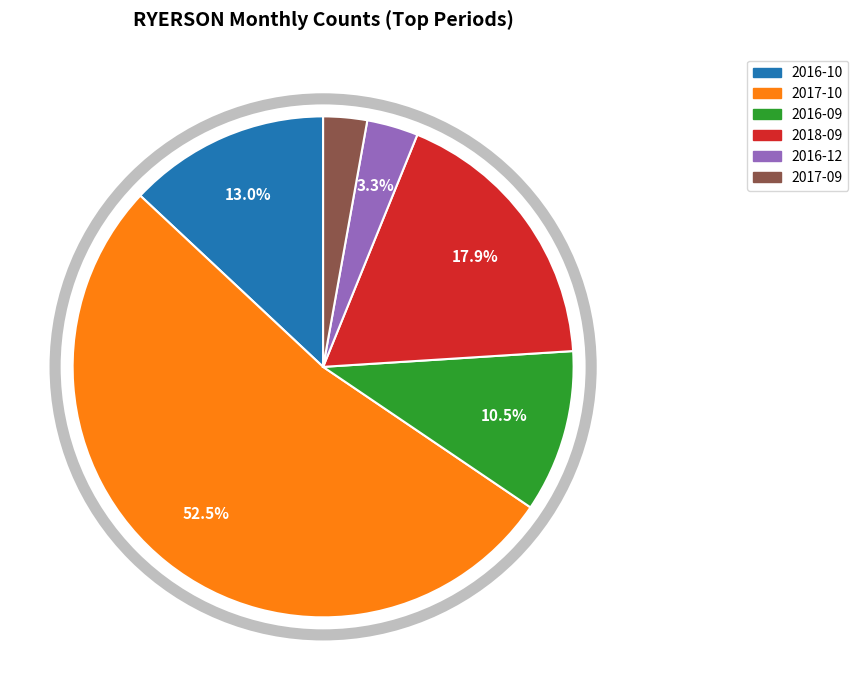

To the nearest percent, what is the difference between the largest and smallest slice percentages?

50%